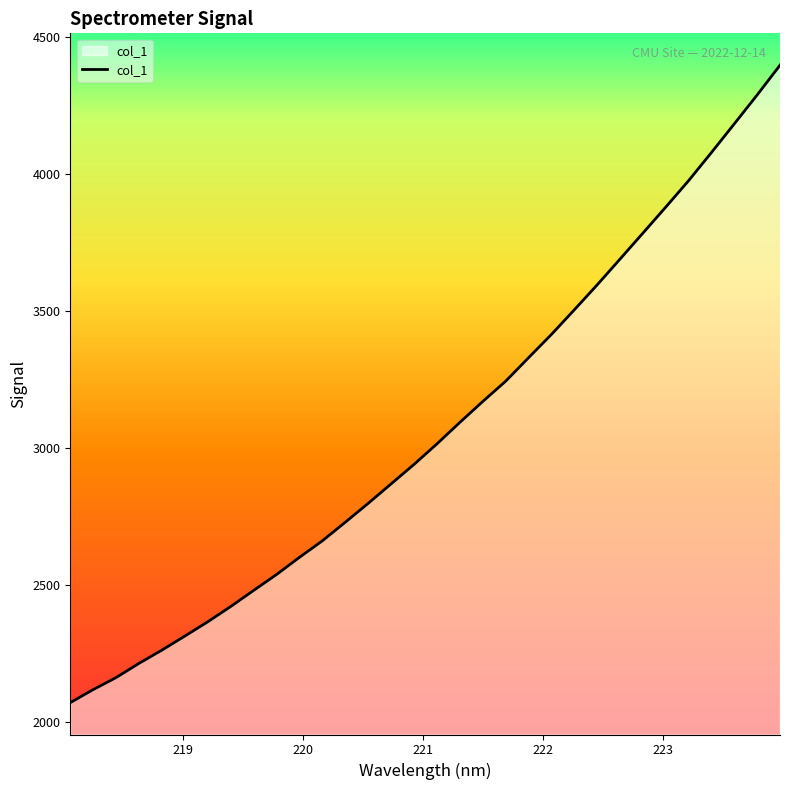

What is the smallest value displayed?

2071.7